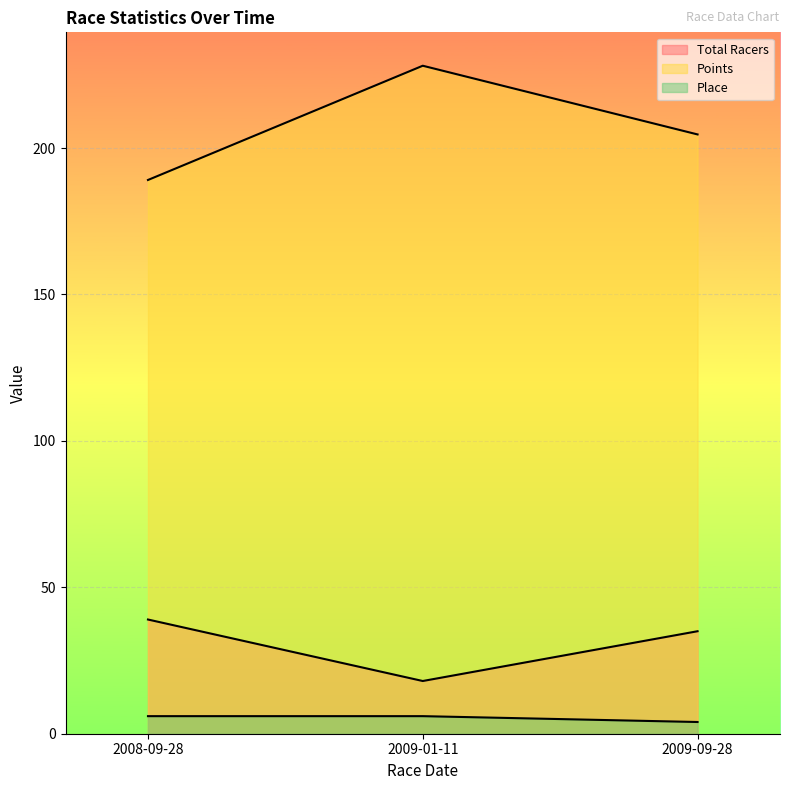

What is the spread (max minus min) of values at 2008-09-28?

183.1